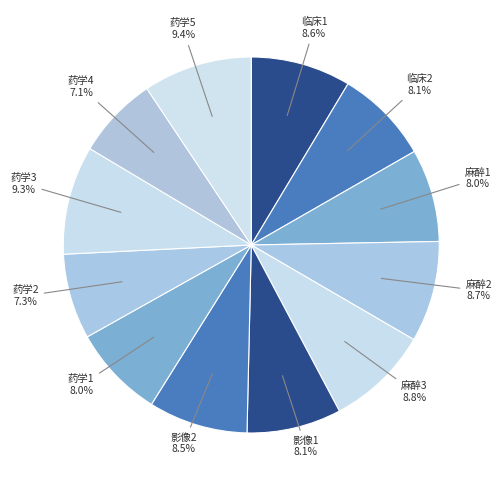

Between 药学4 and 药学1, which is larger?

药学1